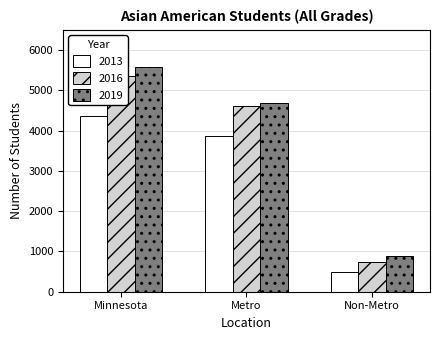

Does the chart contain any negative values?

No